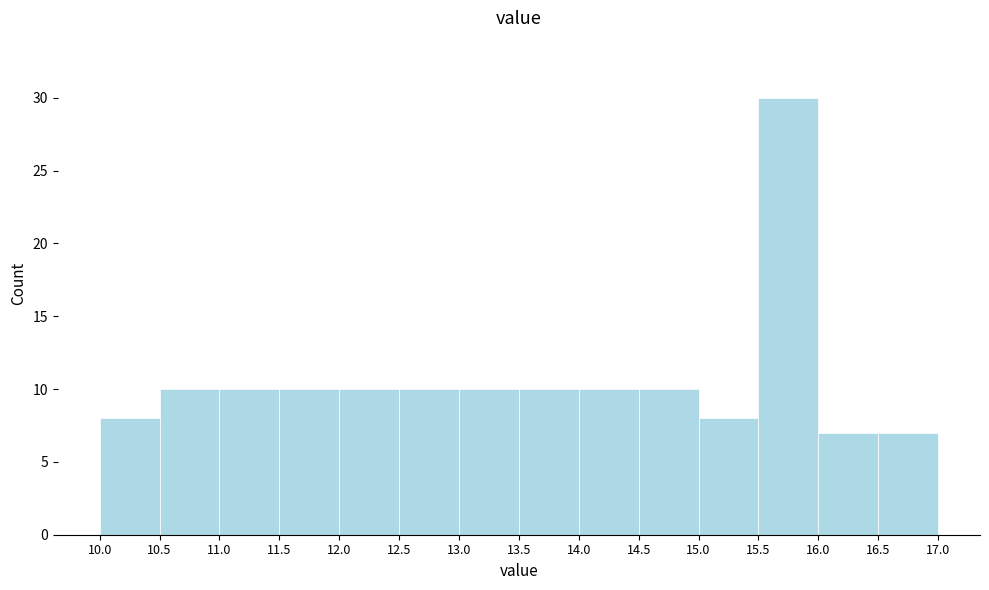

Reading left to right, list every bar in this chart as the range it spans on the x-axis followed by its height. The values are not printed on the chart, so give them approximately, as read against the axis.

10.0 to 10.5: 8
10.5 to 11.0: 10
11.0 to 11.5: 10
11.5 to 12.0: 10
12.0 to 12.5: 10
12.5 to 13.0: 10
13.0 to 13.5: 10
13.5 to 14.0: 10
14.0 to 14.5: 10
14.5 to 15.0: 10
15.0 to 15.5: 8
15.5 to 16.0: 30
16.0 to 16.5: 7
16.5 to 17.0: 7